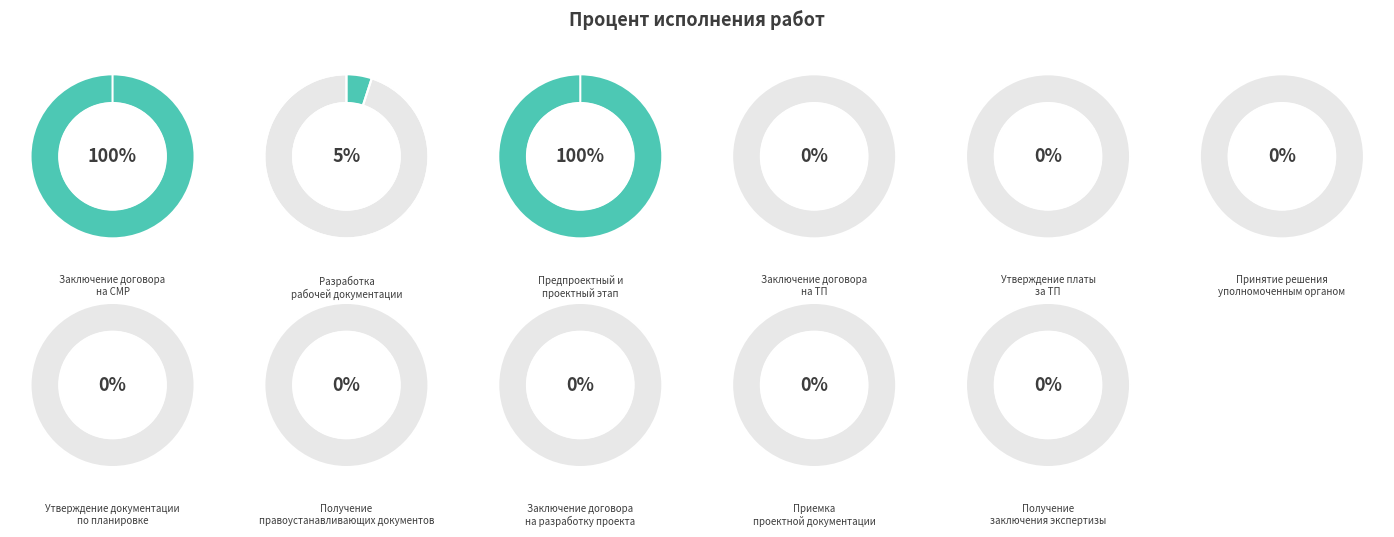

How much of the chart is everything except Заключение договора на ТП?

100.0%